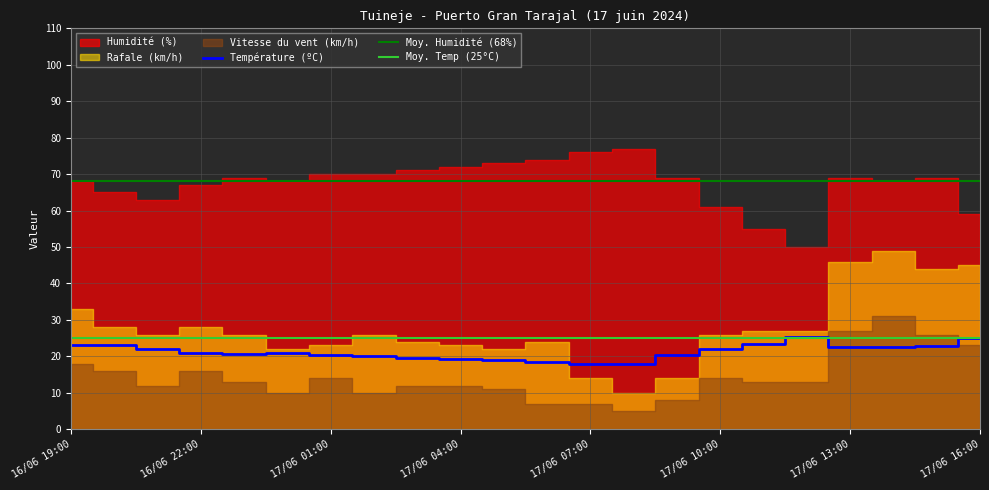

What is the spread (max minus min) of values at 17/06 00:00?

58.0